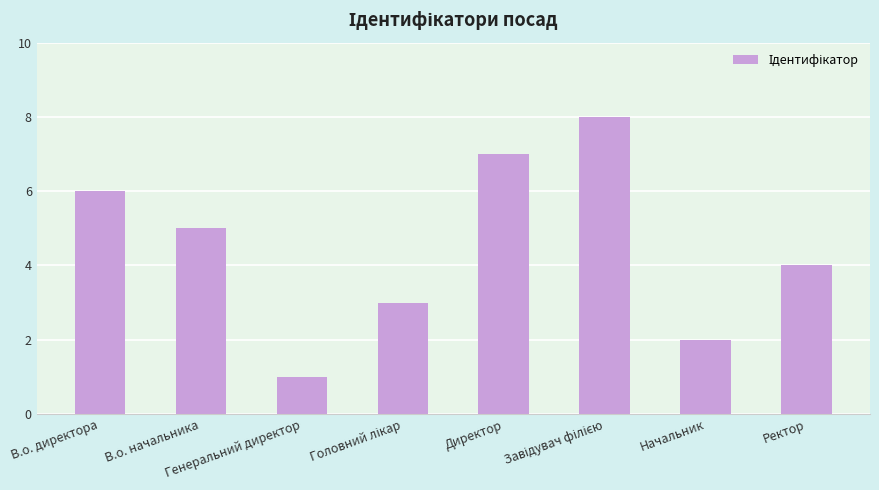

What is the sum of all values?

36